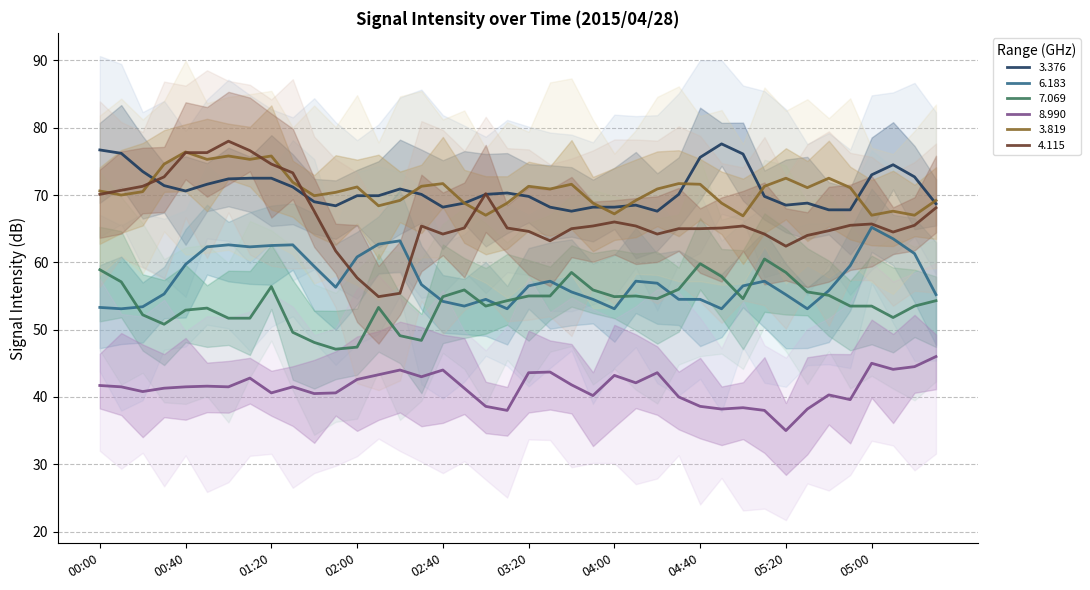

How many interior local peaks does the 8.990 series have?

11